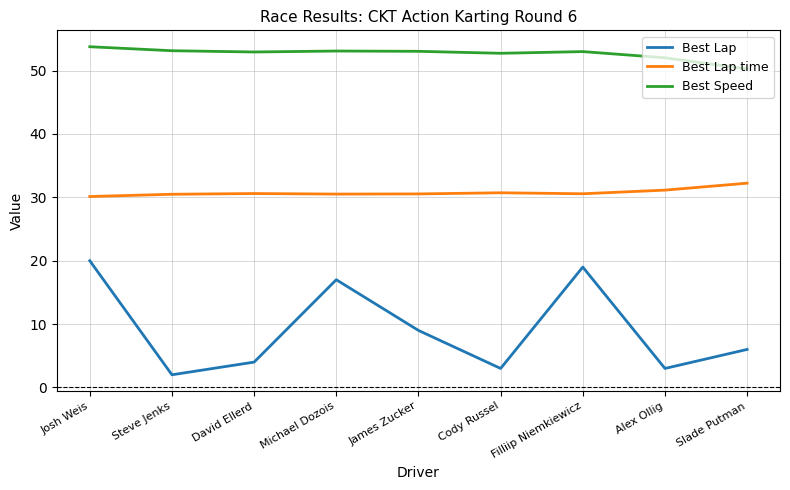

Does the chart have visible grid lines?

Yes